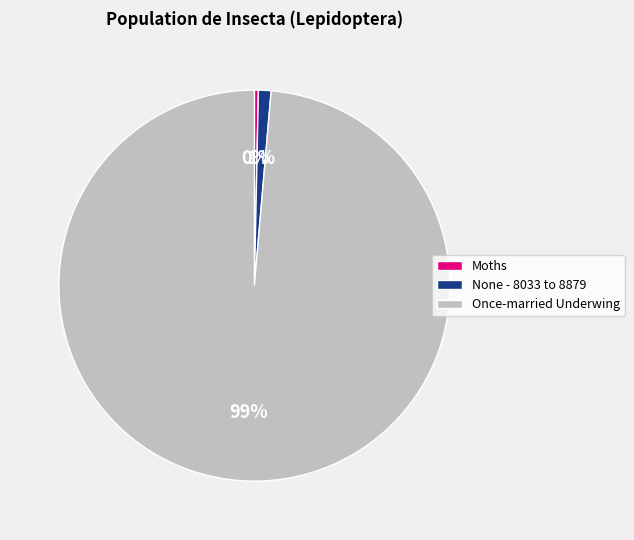

What is the largest slice in the pie chart?

Once-married Underwing